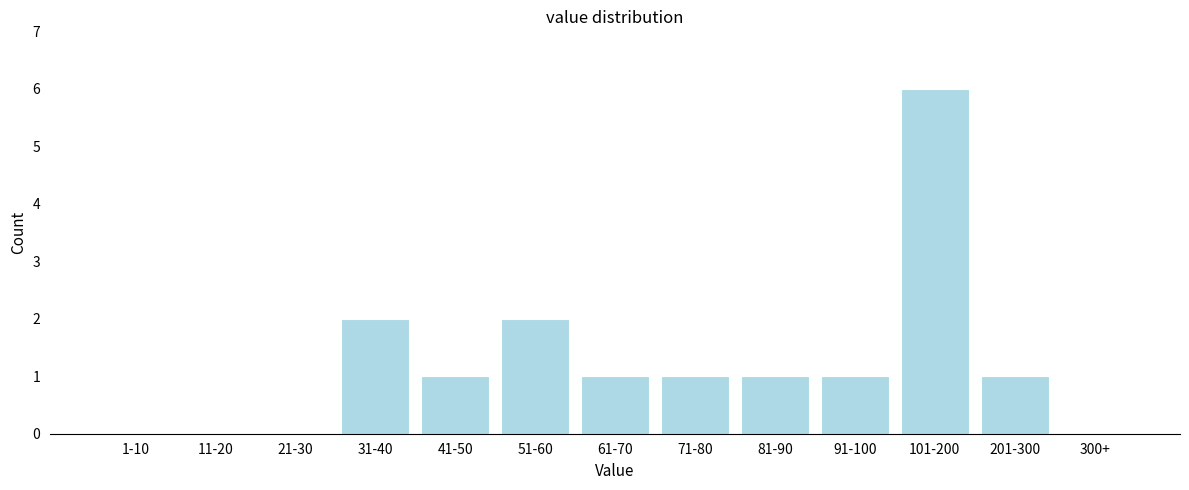

Reading right to left, what are all the values shown in this chart?

300+=0	201-300=1	101-200=6	91-100=1	81-90=1	71-80=1	61-70=1	51-60=2	41-50=1	31-40=2	21-30=0	11-20=0	1-10=0